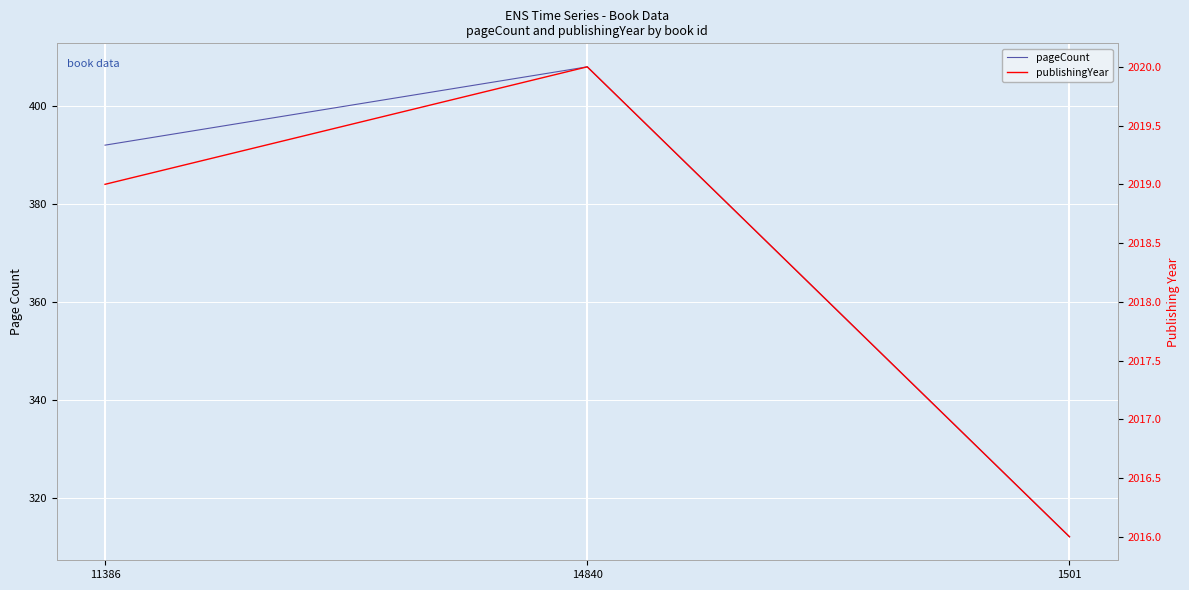

Where is pageCount nearest to the value 360?

11386